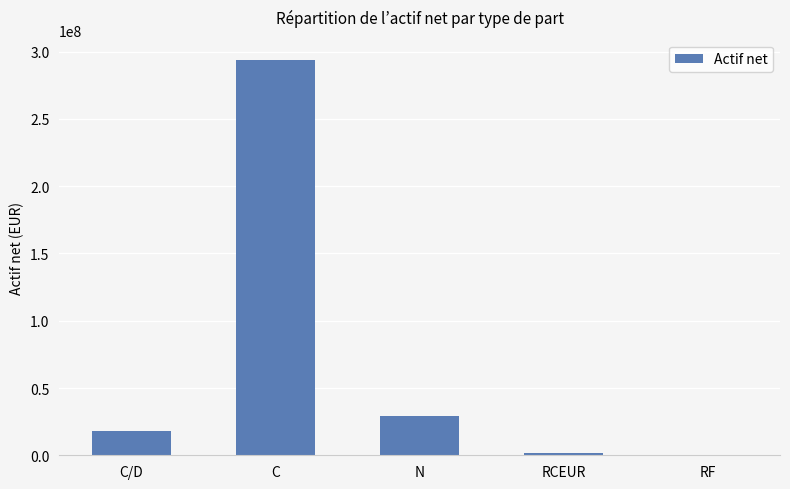

What is the sum of the values at RCEUR and RF?

1368490.1